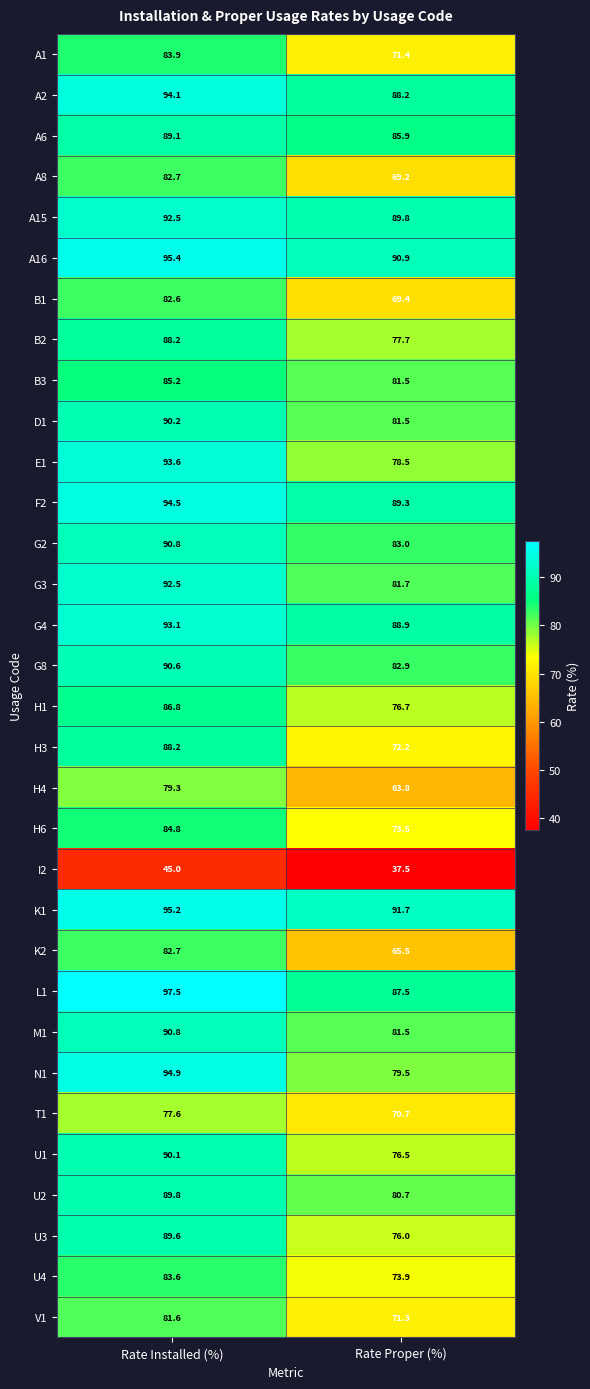

At how many categories does at least one series exceed 86?

2